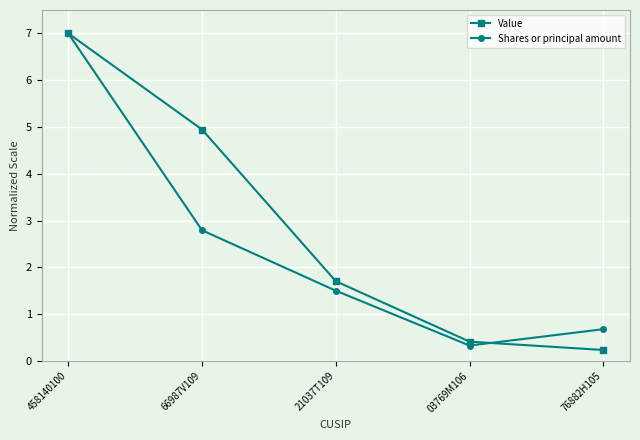

The value of Shares or principal amount at 76882H105 is 0.7. True or false?

True